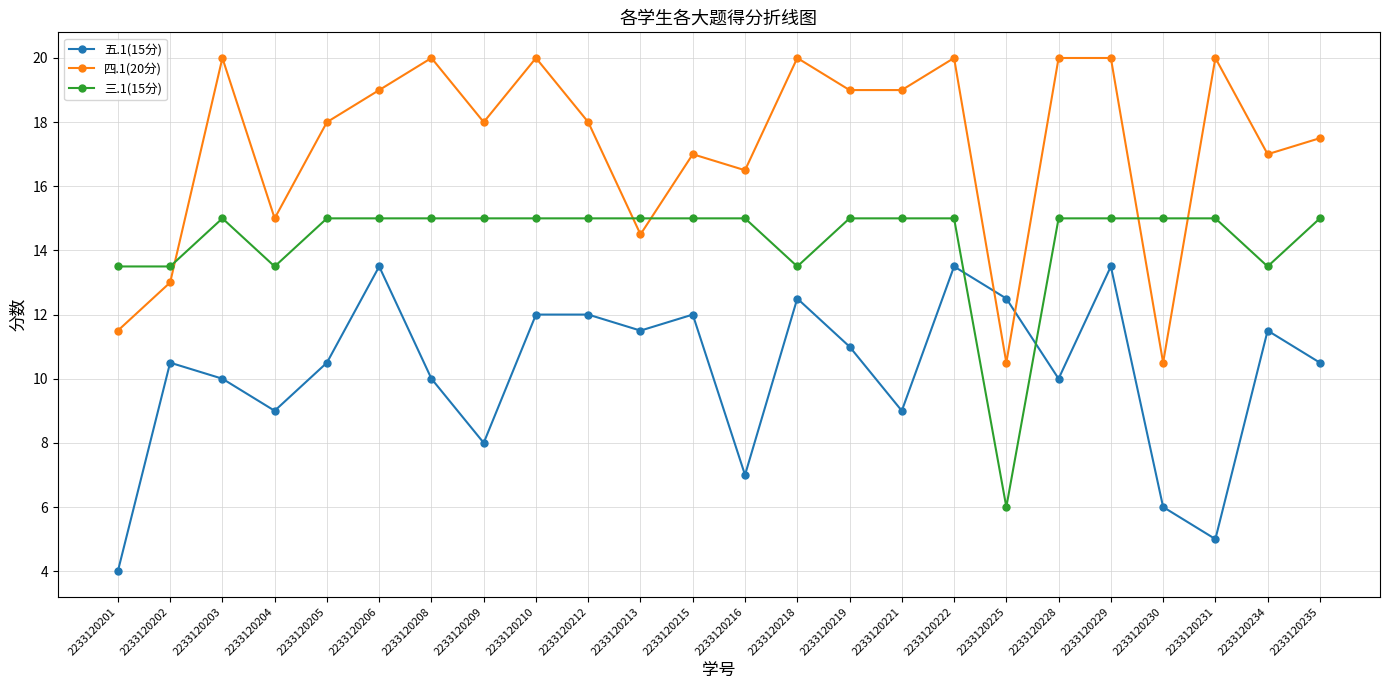

Is it true that 四.1(20分) equals 27.3 at 2233120222?

False